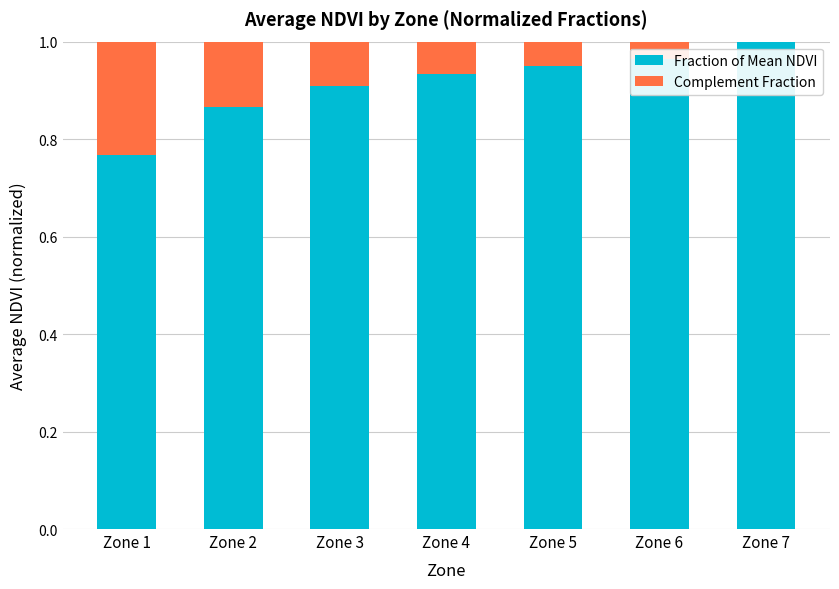

What is the difference between the maximum and minimum values in the Complement Fraction series?

0.2